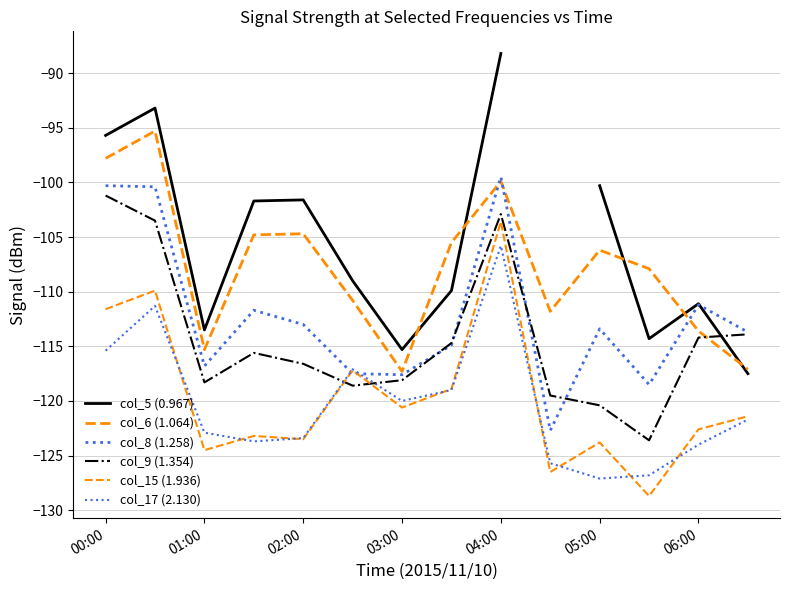

The col_8 (1.258) series shows -68.8 at 01:00. True or false?

False